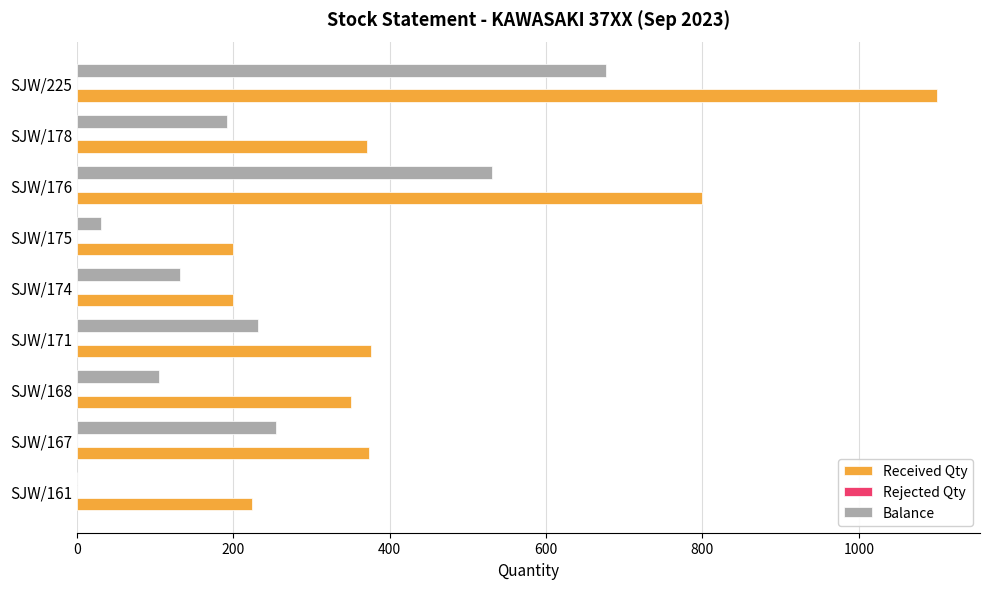

Which series changed the most between SJW/167 and SJW/175?

Balance